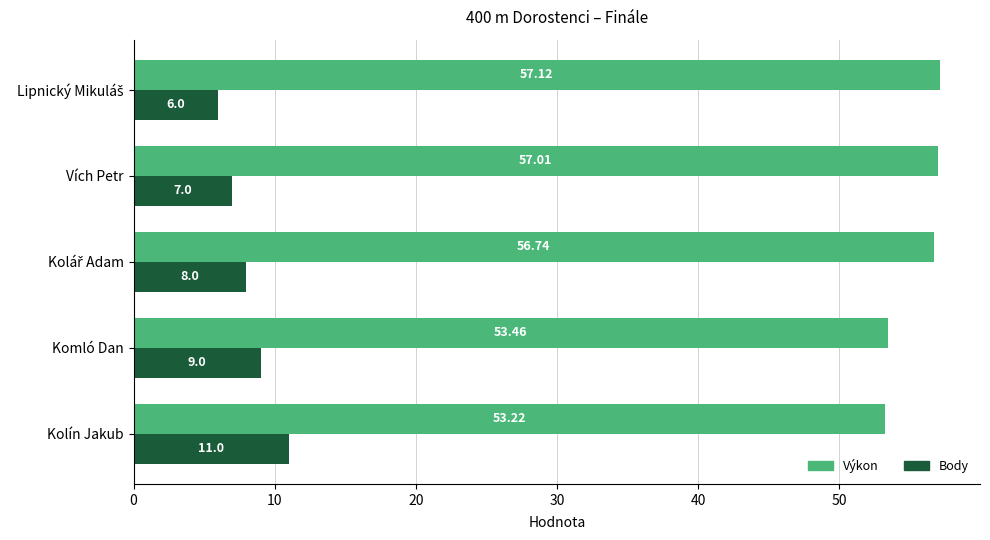

What is the sum of all Výkon values?

277.6